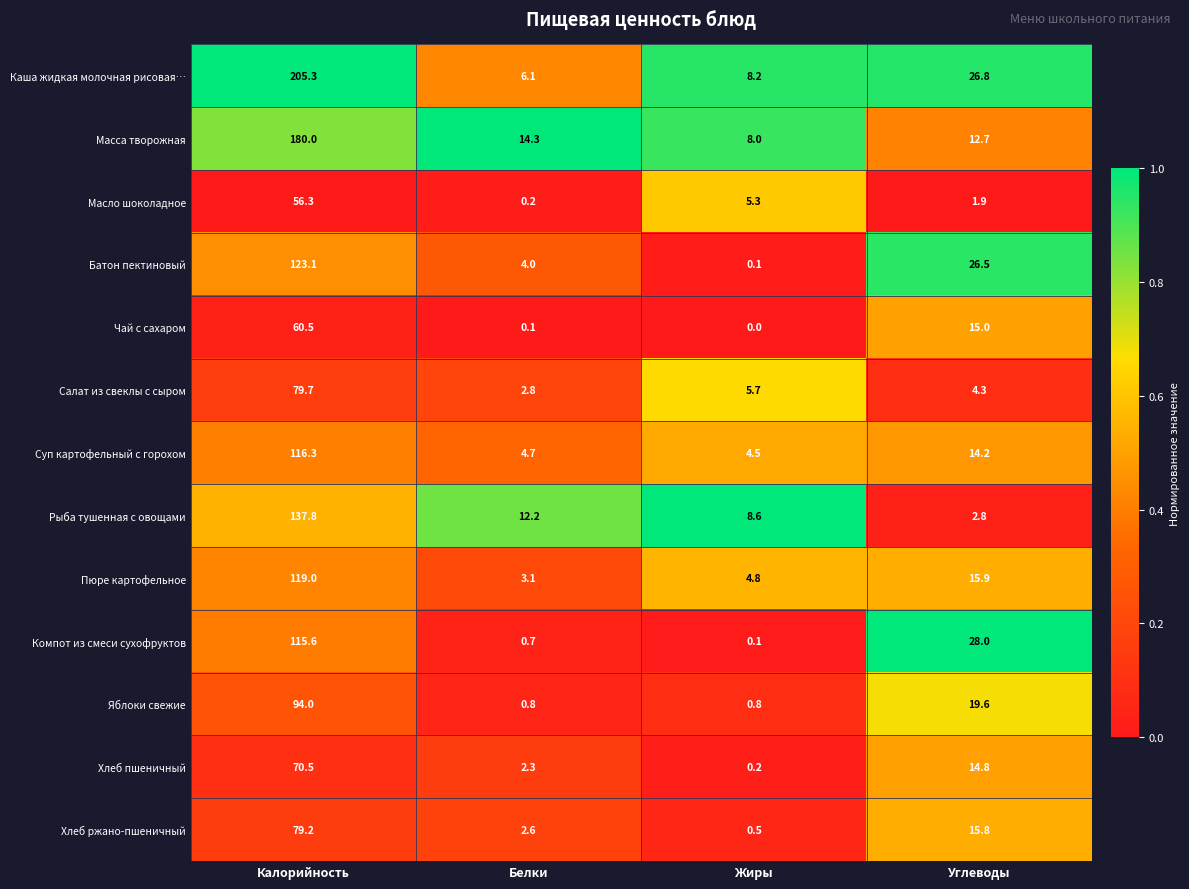

What is the greatest value displayed?

205.3